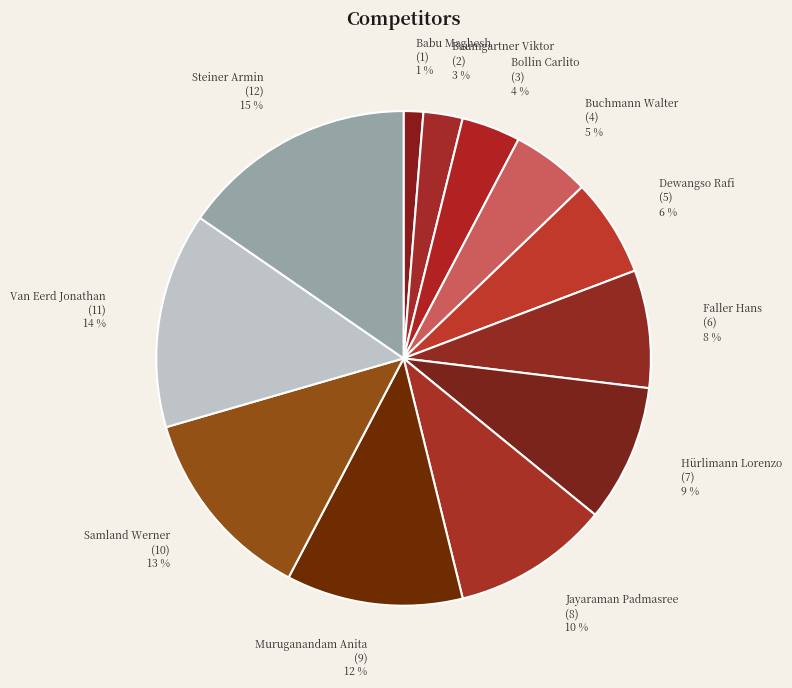

Does Faller Hans represent more than half of the total?

No